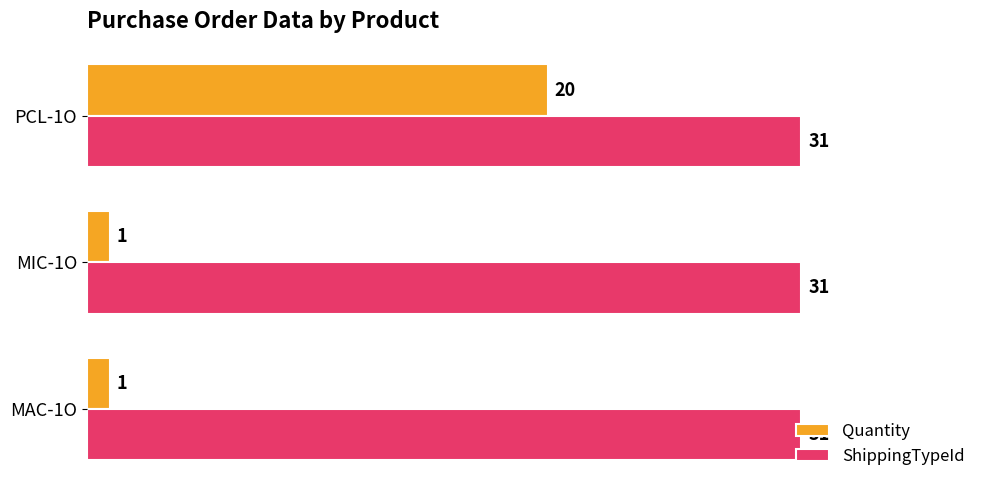

At which category is the sum across all series the highest?

PCL-1O